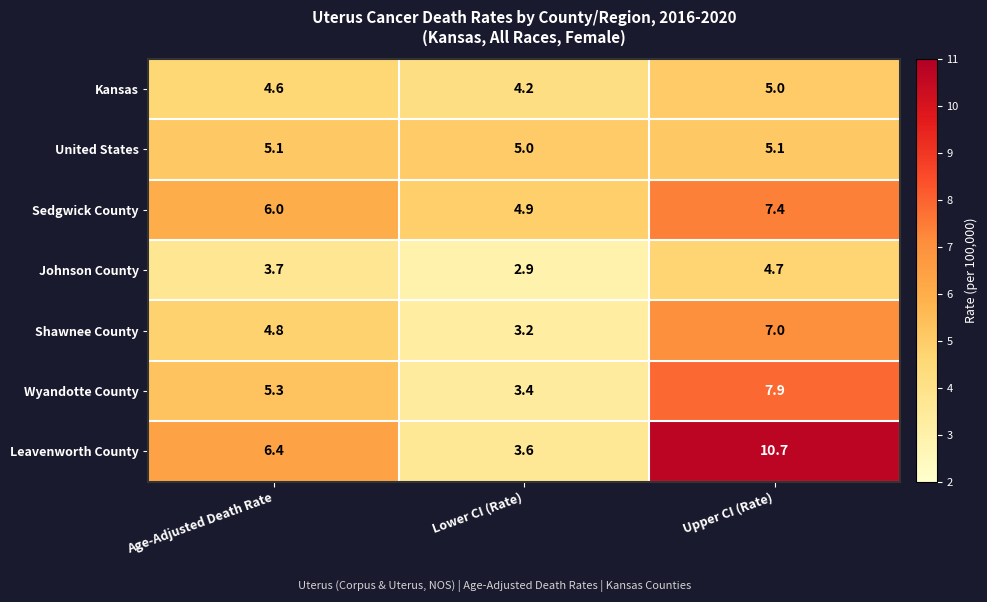

At Lower CI (Rate), list the series in order from largest to smallest.

United States, Sedgwick County, Kansas, Leavenworth County, Wyandotte County, Shawnee County, Johnson County